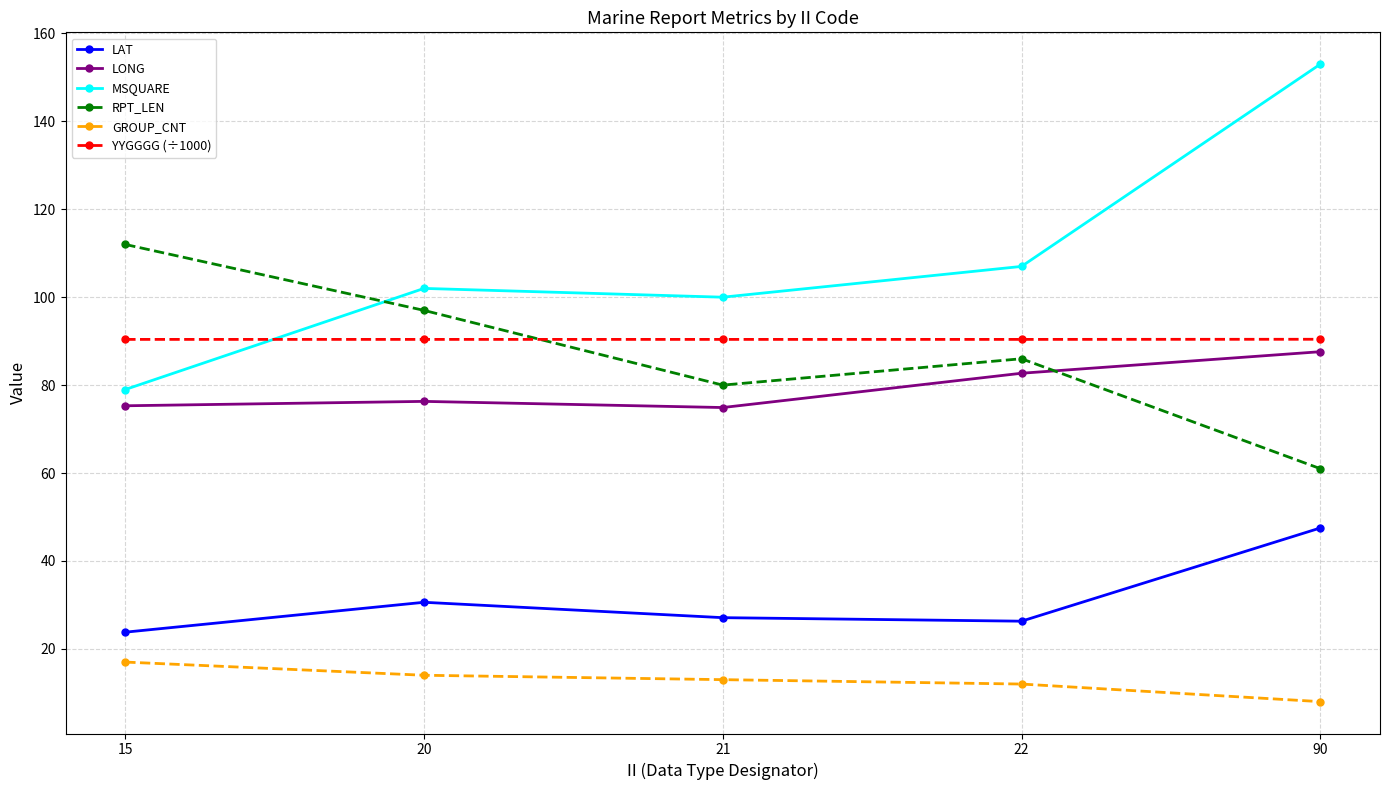

What are all the series names shown in the legend?

LAT, LONG, MSQUARE, RPT_LEN, GROUP_CNT, YYGGGG (÷1000)